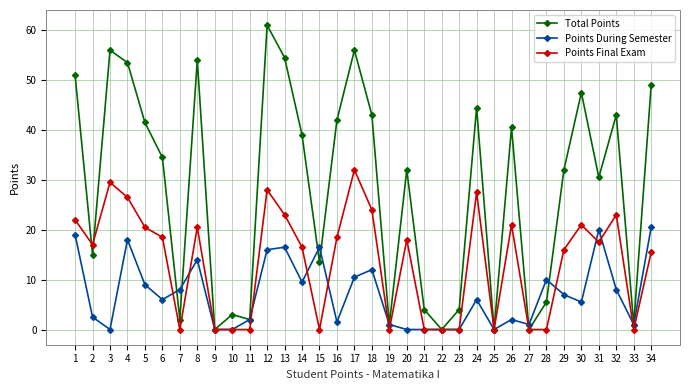

True or false: Points During Semester and Total Points intersect in this chart.

True